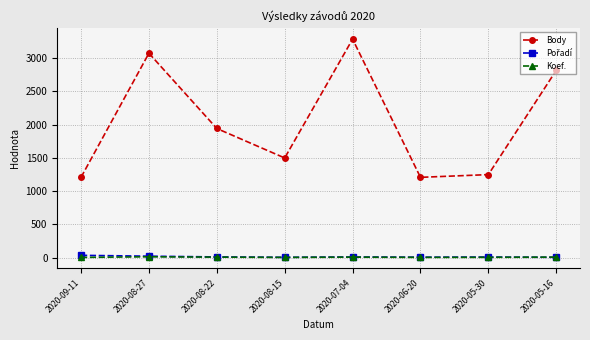

Does the chart have visible grid lines?

Yes